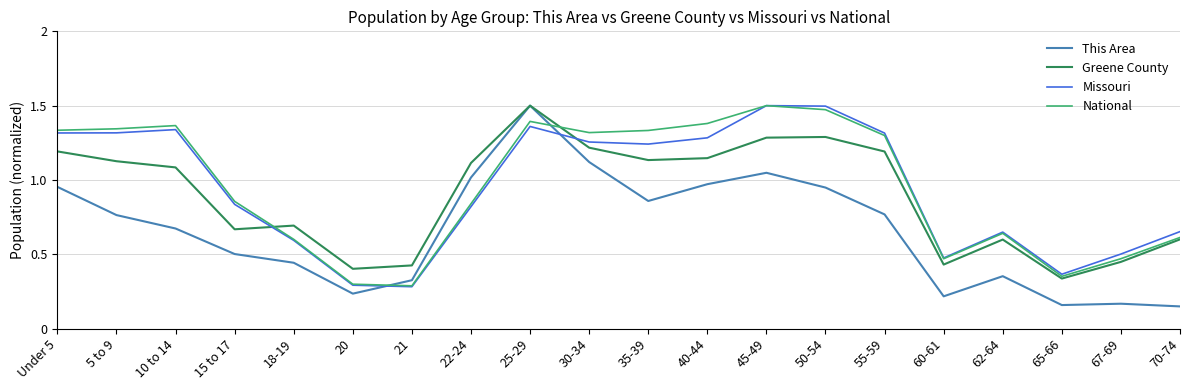

Where is the first local maximum for National?

10 to 14